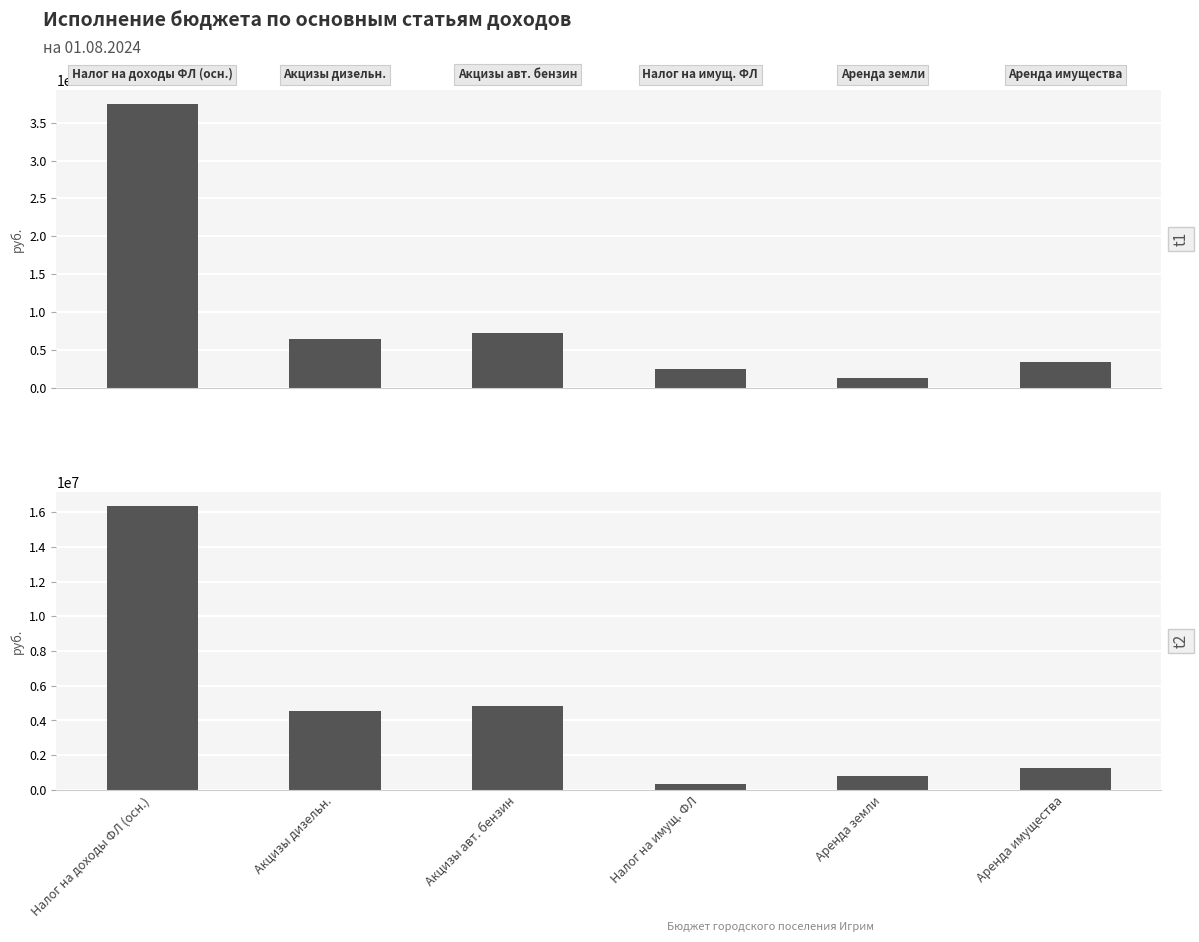

What is the sum of the Утверждено values at 4 and 1?

7639000.0